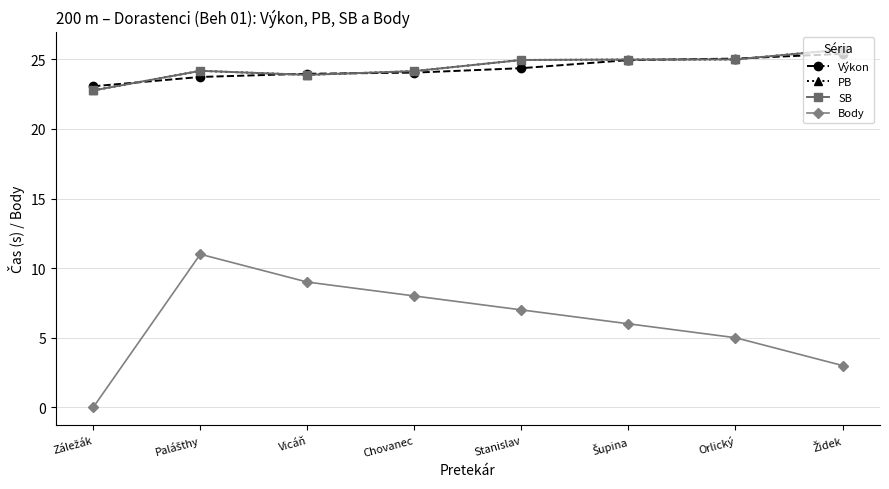

Does the chart have visible grid lines?

Yes